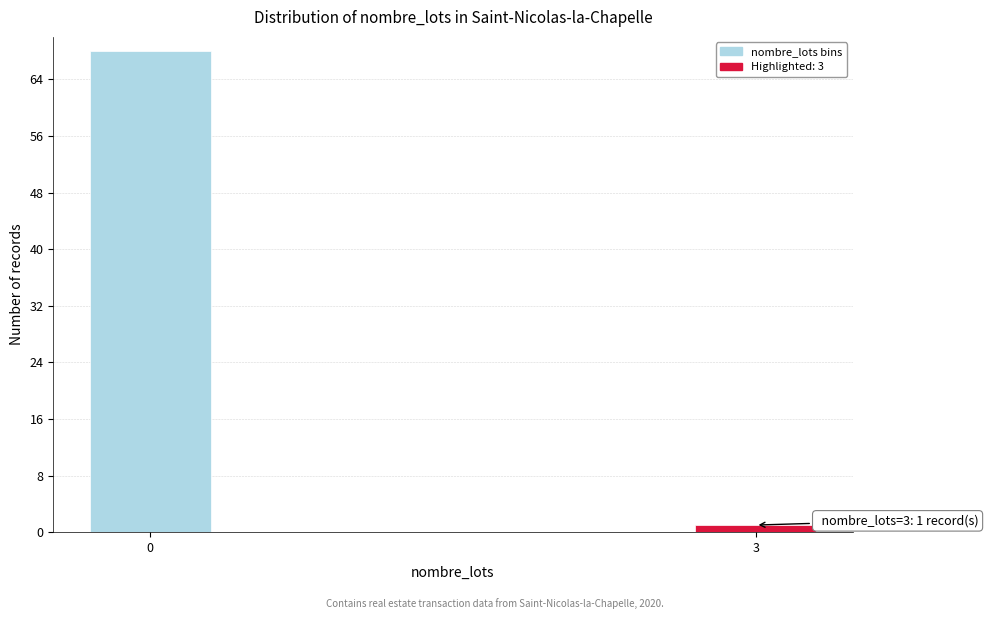

Reading left to right, extract all data points from this chart.

68	1